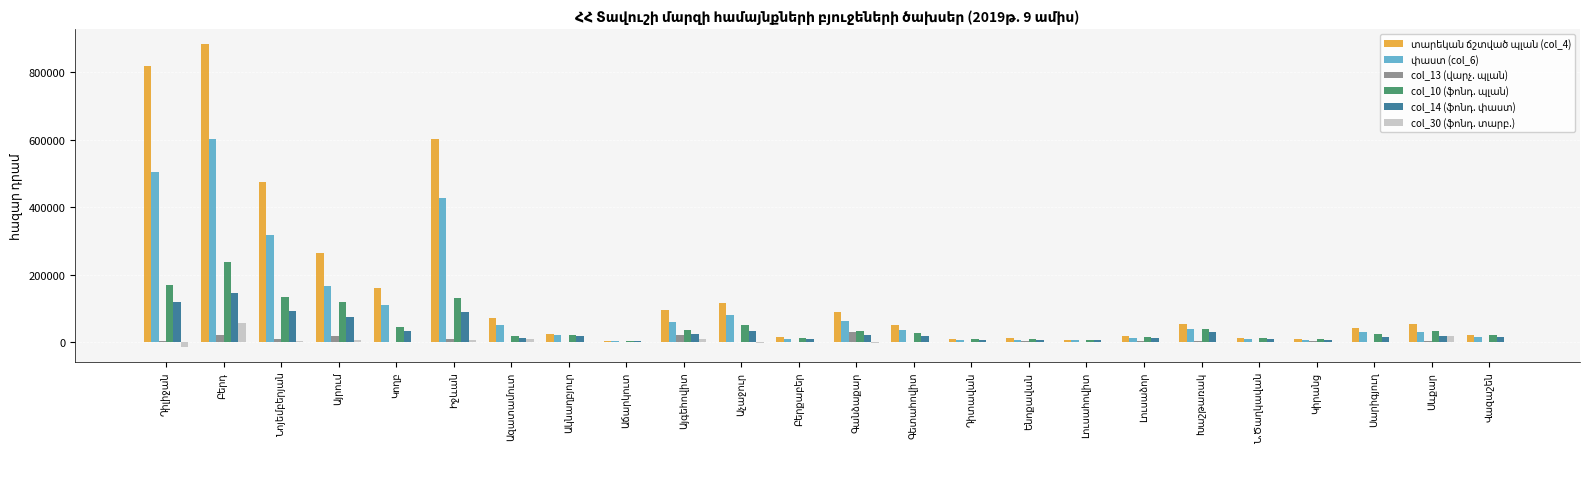

How many groups of bars are there?

24